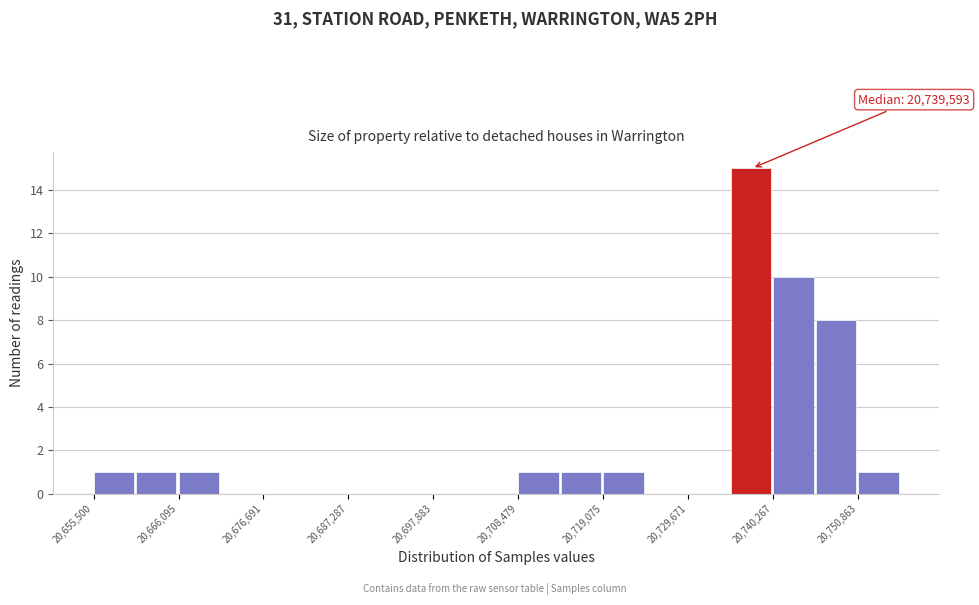

Around what value on the x-axis is the tallest bar? Give the approximate position of its centre, as read against the axis.

20738000